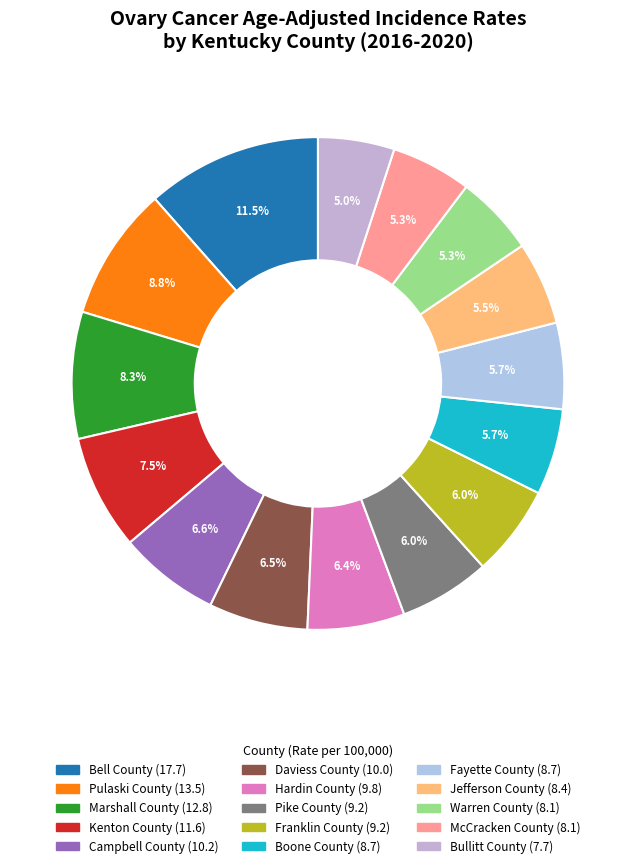

Count the number of slices in the pie.

15